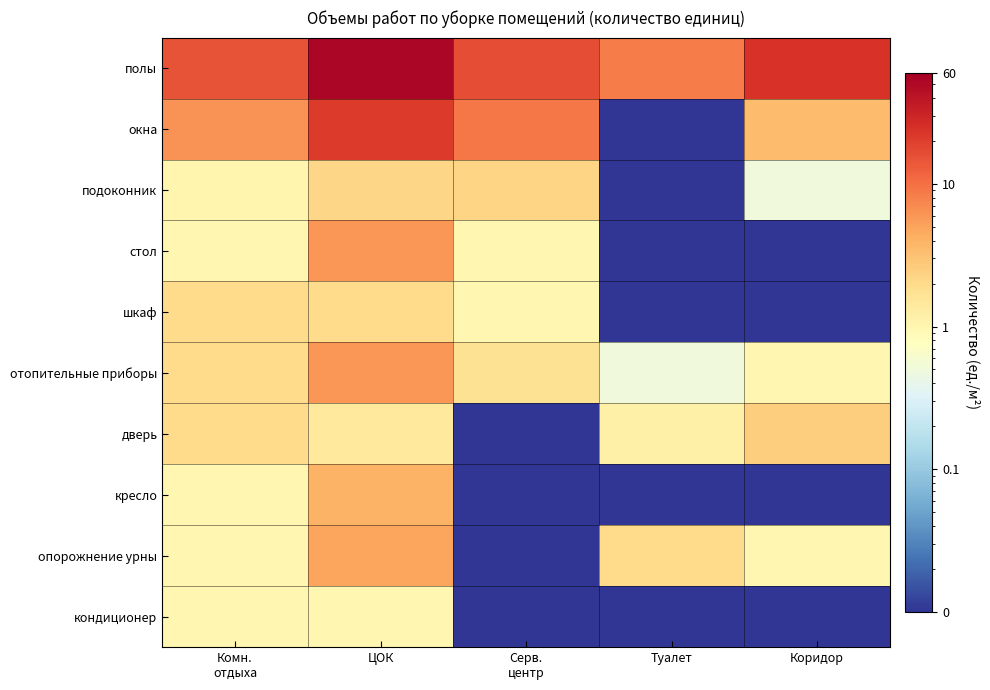

What is the total value across all series at ЦОК?

102.5